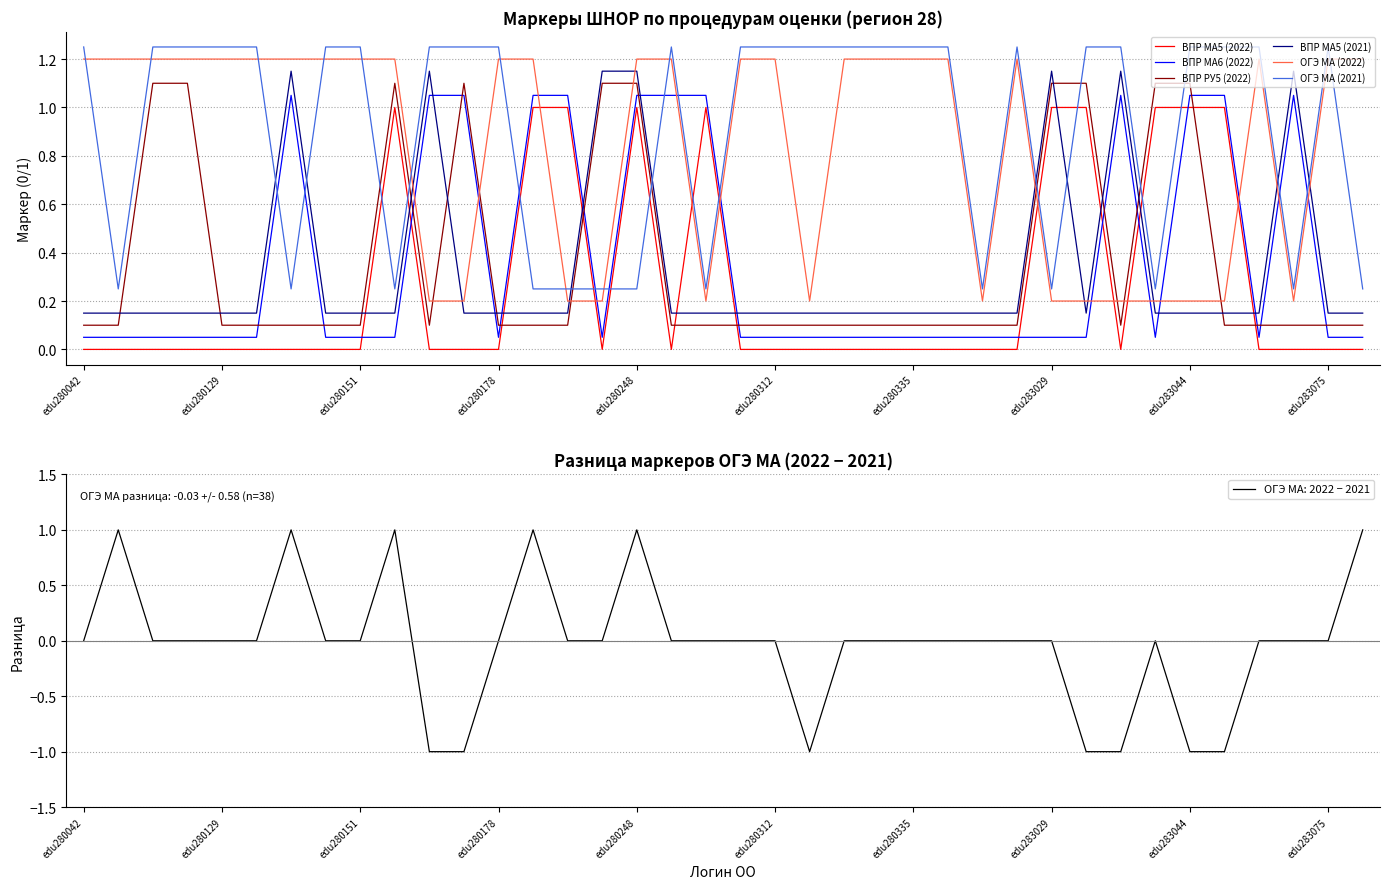

At which label does ОГЭ МА (2021) first exceed 1?

edu280042